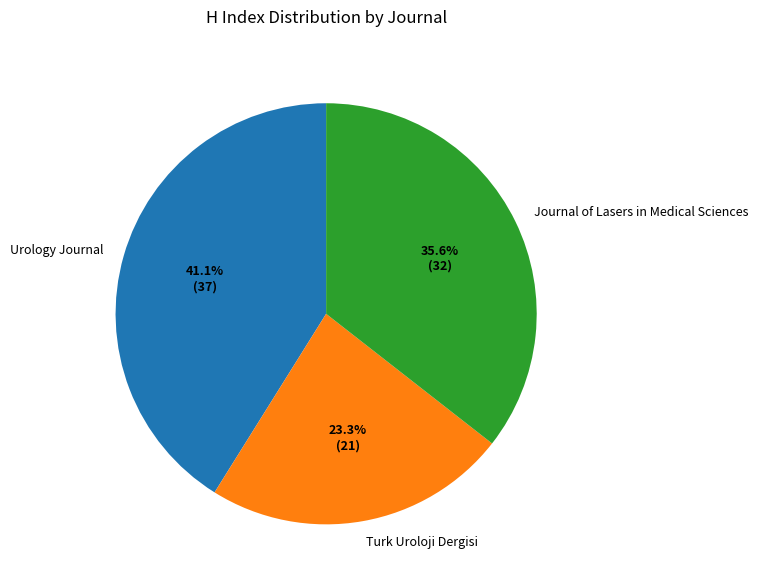

Which slice is the largest?

Urology Journal